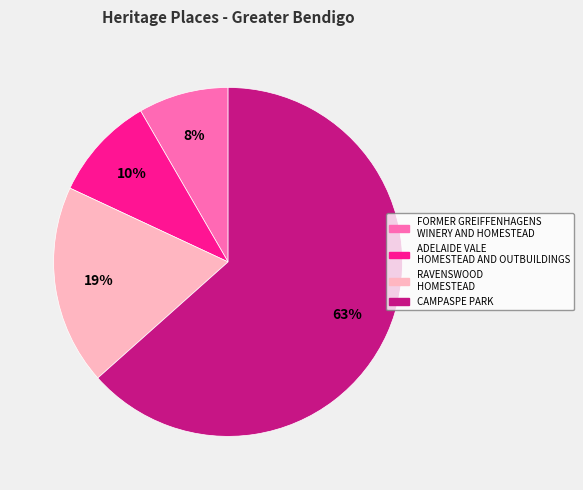

Do ADELAIDE VALE HOMESTEAD AND OUTBUILDINGS and CAMPASPE PARK together represent more than half of the pie?

Yes